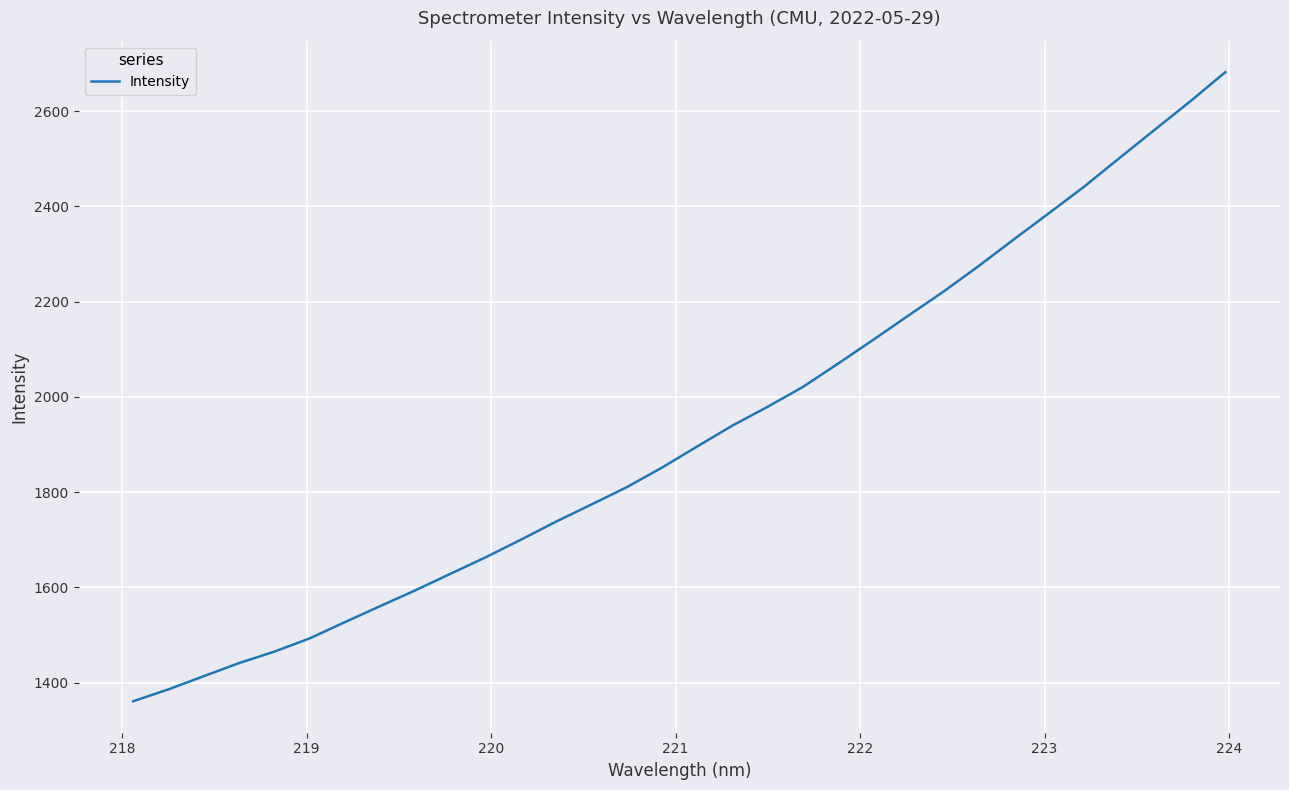

What is the smallest value displayed?

1361.0